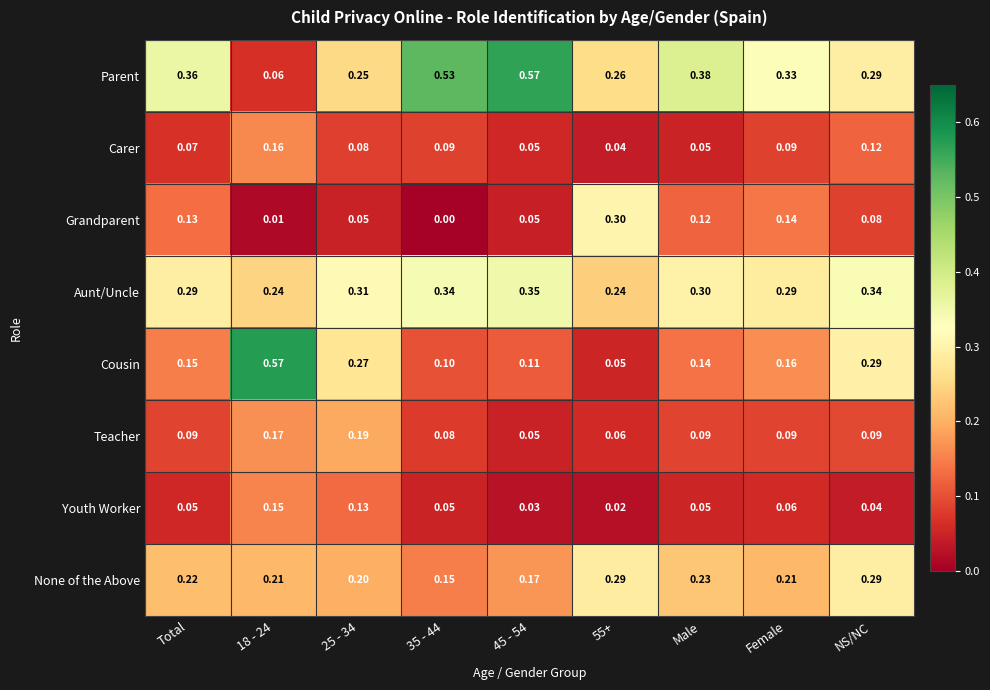

Which series has the largest range (max minus min)?

Cousin